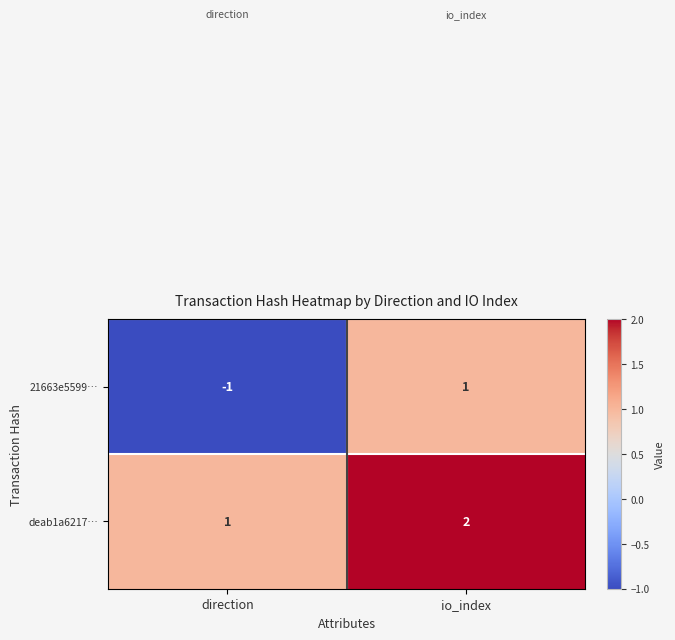

True or false: 21663e5599… has a value of 0 at io_index.

False